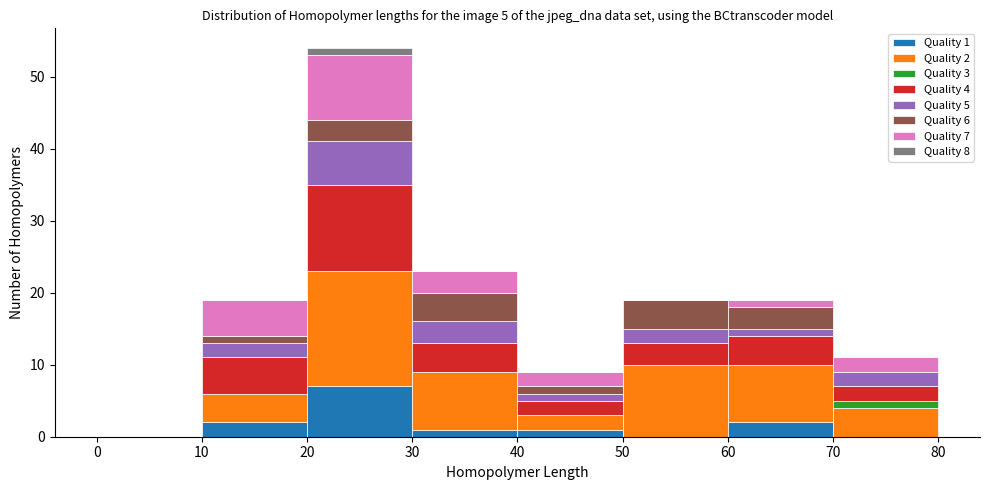

Which range on the x-axis has the tallest stacked bar (by total height)?

20 to 30